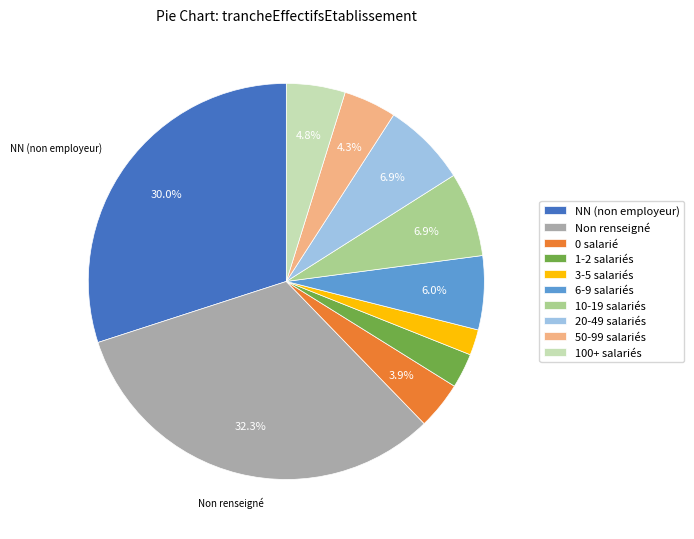

How many segments does this pie chart have?

10